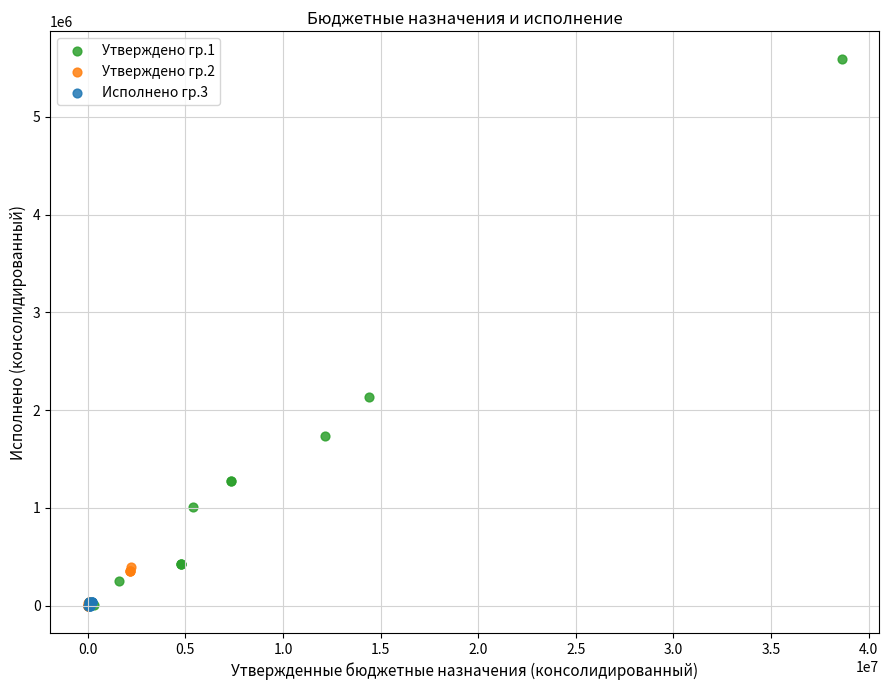

Which series has the widest spread of Y values?

Утверждено гр.1